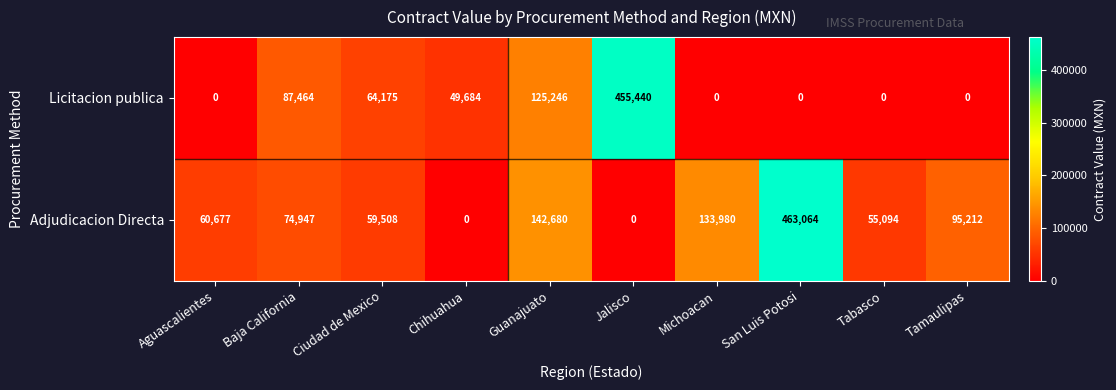

At which category is the sum across all series the highest?

San Luis Potosi